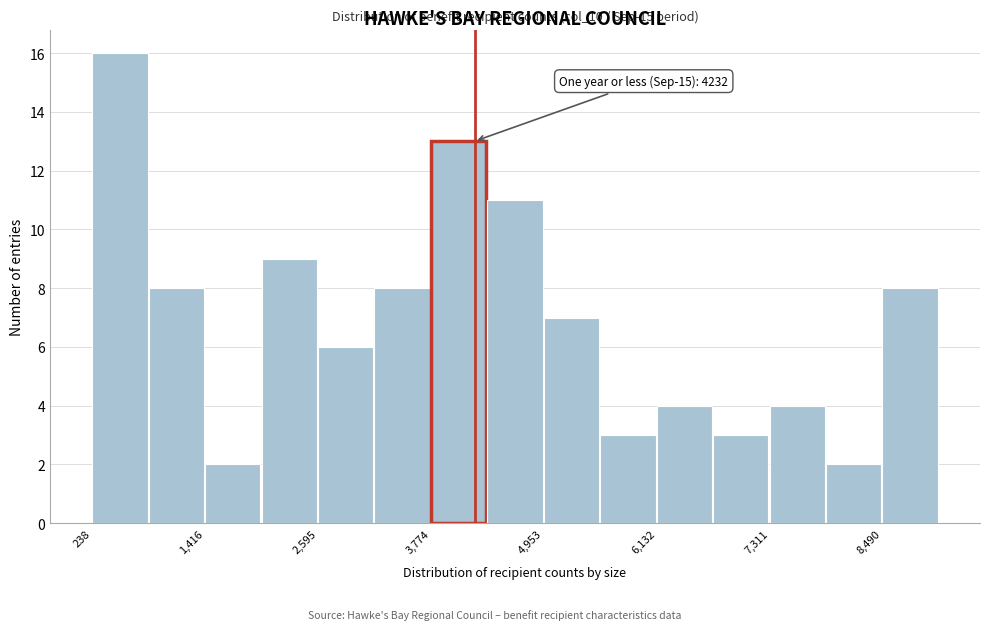

Around what value on the x-axis is the tallest bar? Give the approximate position of its centre, as read against the axis.

600